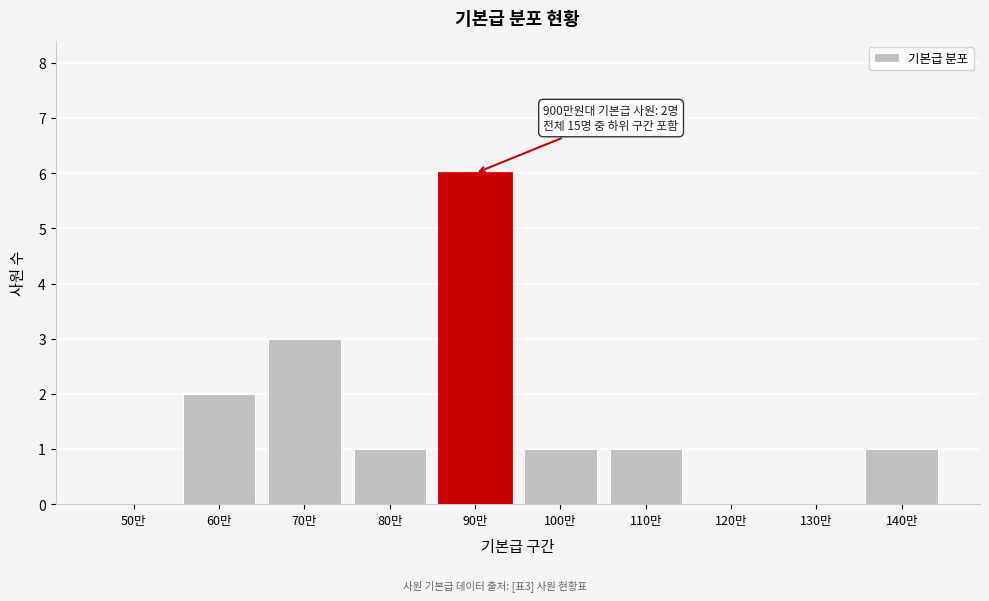

Reading left to right, what are all the values shown in this chart?

50만=0	60만=2	70만=3	80만=1	90만=6	100만=1	110만=1	120만=0	130만=0	140만=1